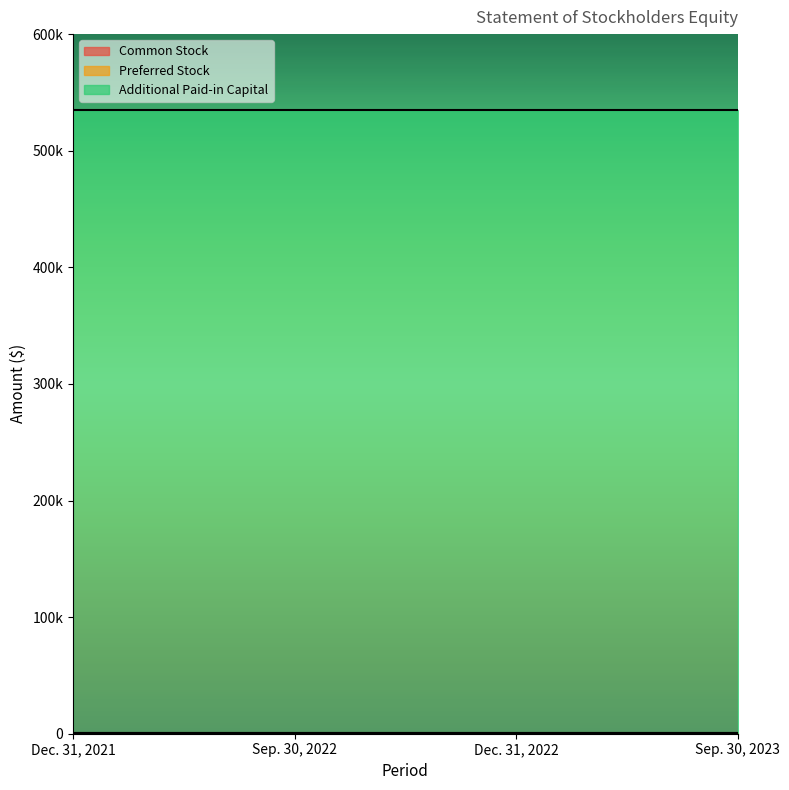

List the series in order of their peak value, highest first.

Additional Paid-in Capital, Common Stock, Preferred Stock